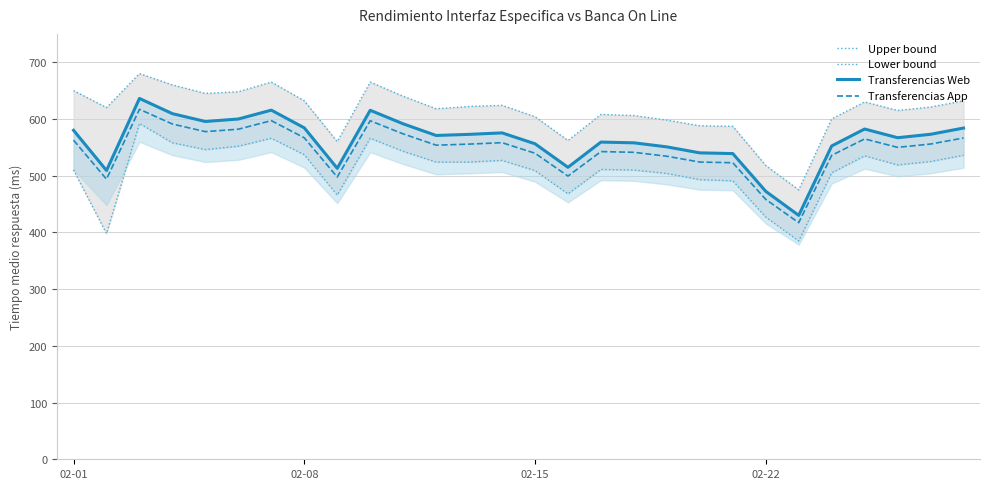

Which series changed the most between 8 and 20?

Upper bound